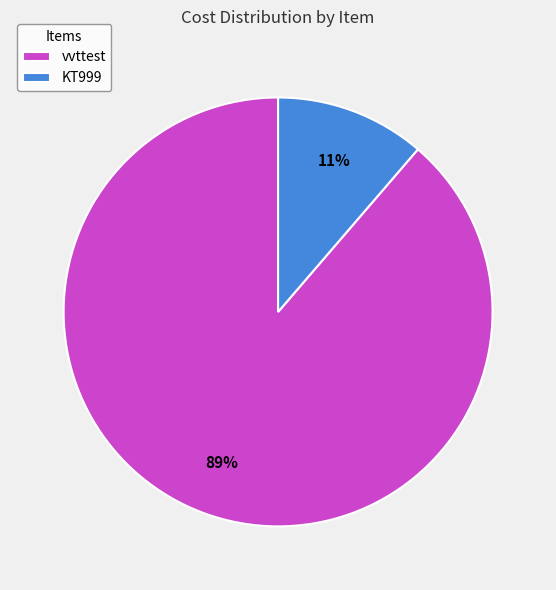

How many segments does this pie chart have?

2